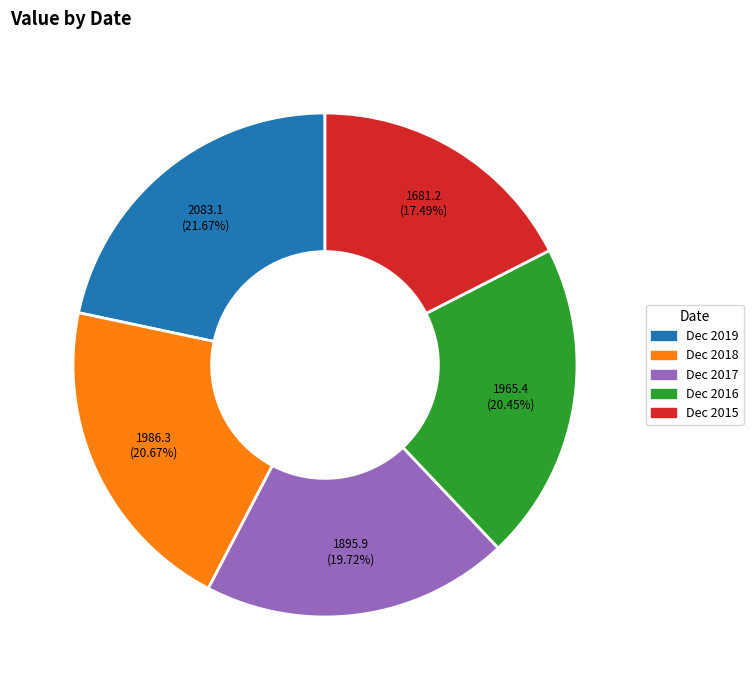

Is the sum of Dec 2017 and Dec 2019 greater than half?

No